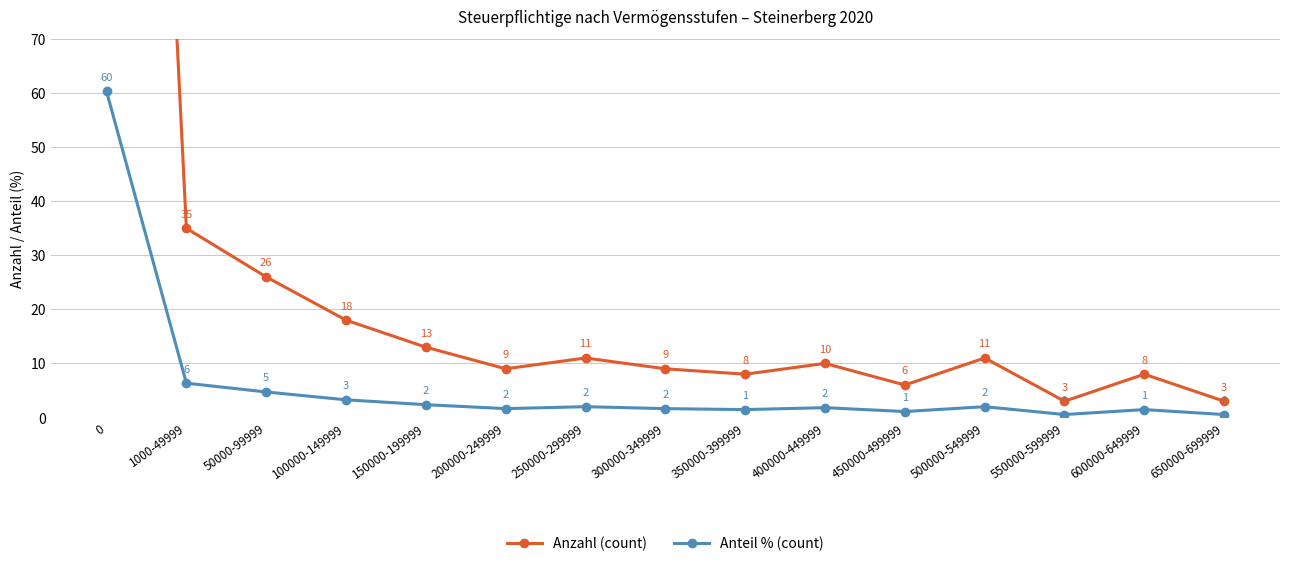

What is the sum of the Anteil % (count) values at 1000-49999 and 50000-99999?

11.1